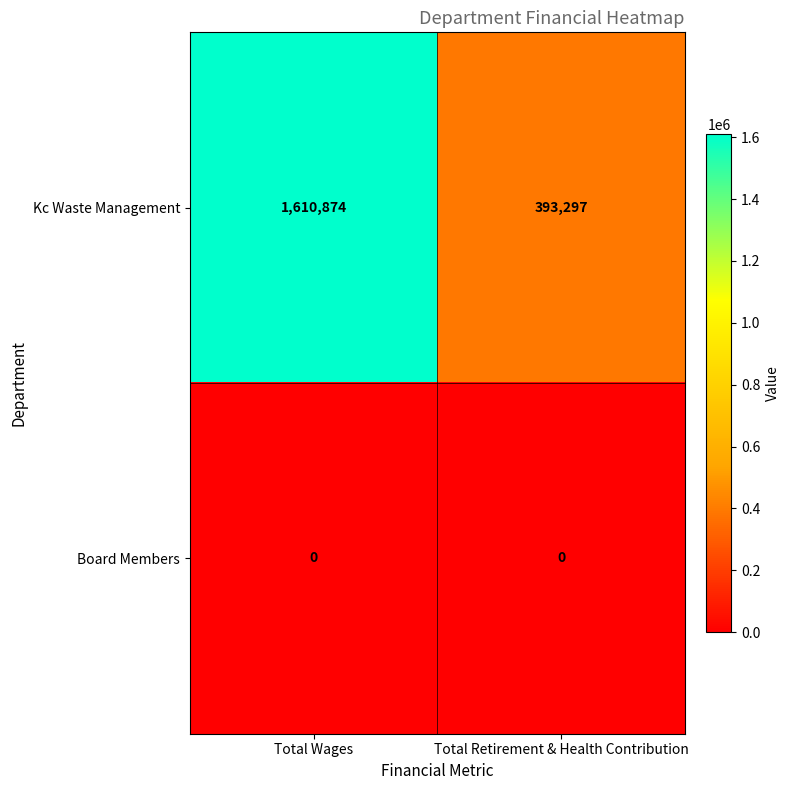

Which series has the largest range (max minus min)?

Kc Waste Management